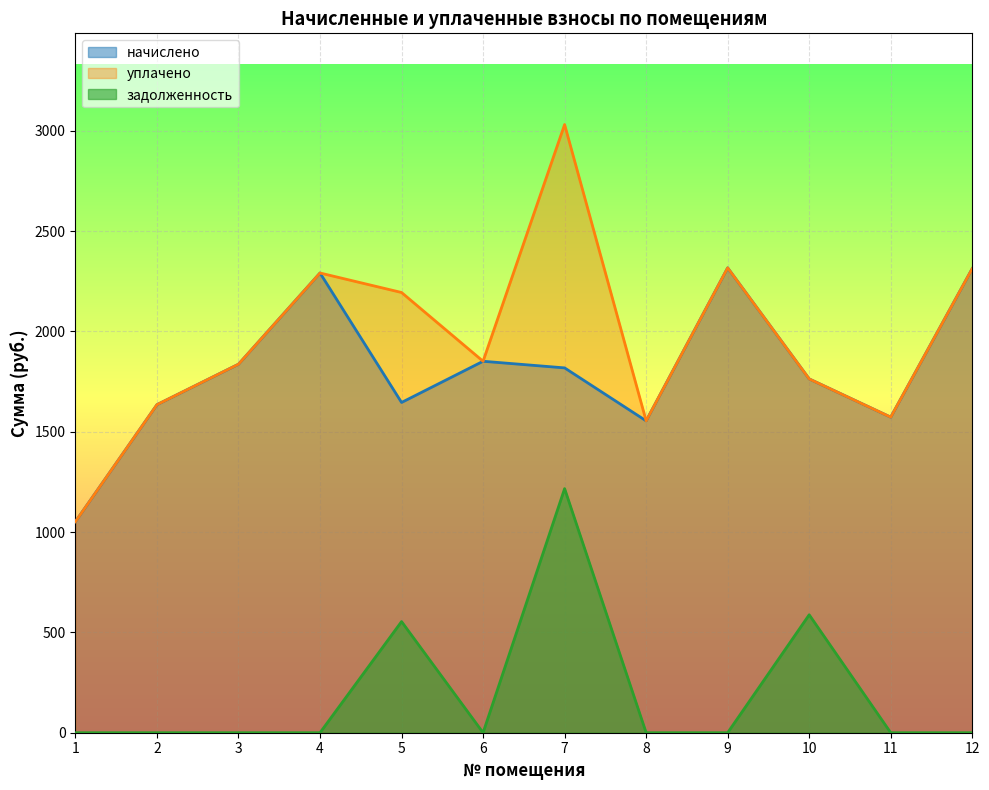

Reading left to right, transcribe all the data shown in this chart.

начислено: 1=1052.1	2=1635.0	3=1836.7	4=2291.2	5=1646.0	6=1851.3	7=1818.3	8=1554.4	9=2316.9	10=1763.3	11=1572.7	12=2313.2
уплачено: 1=1052.1	2=1635.0	3=1836.7	4=2291.2	5=2194.1	6=1851.3	7=3031.1	8=1554.4	9=2316.9	10=1763.3	11=1572.7	12=2313.2
задолженность: 1=0.0	2=0.0	3=0.0	4=0.0	5=553.9	6=0.0	7=1216.5	8=0.0	9=0.0	10=587.8	11=0.0	12=0.0